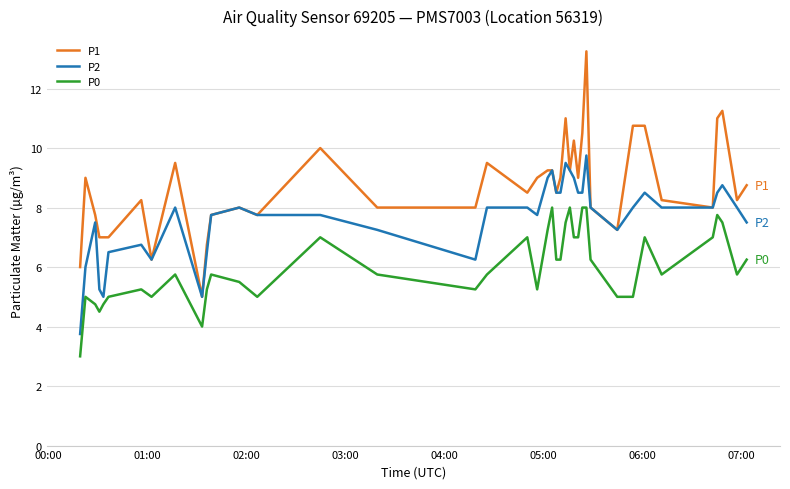

How many lines are shown in the chart?

3